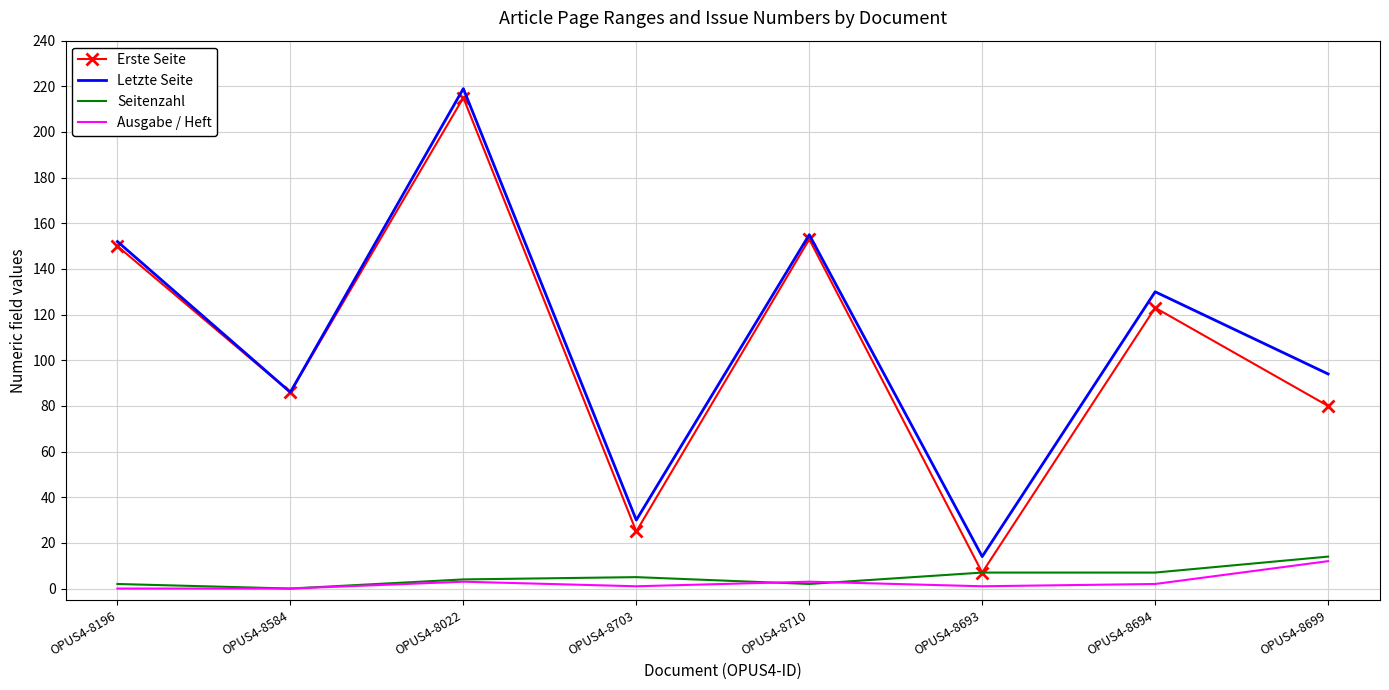

Rank the series by their maximum value, from highest to lowest.

Letzte Seite, Erste Seite, Seitenzahl, Ausgabe / Heft